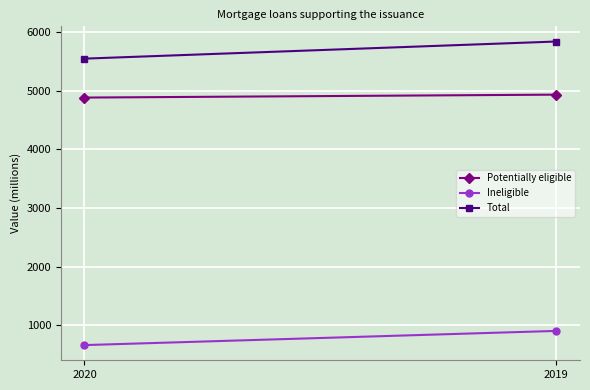

What is the smallest value displayed?

664